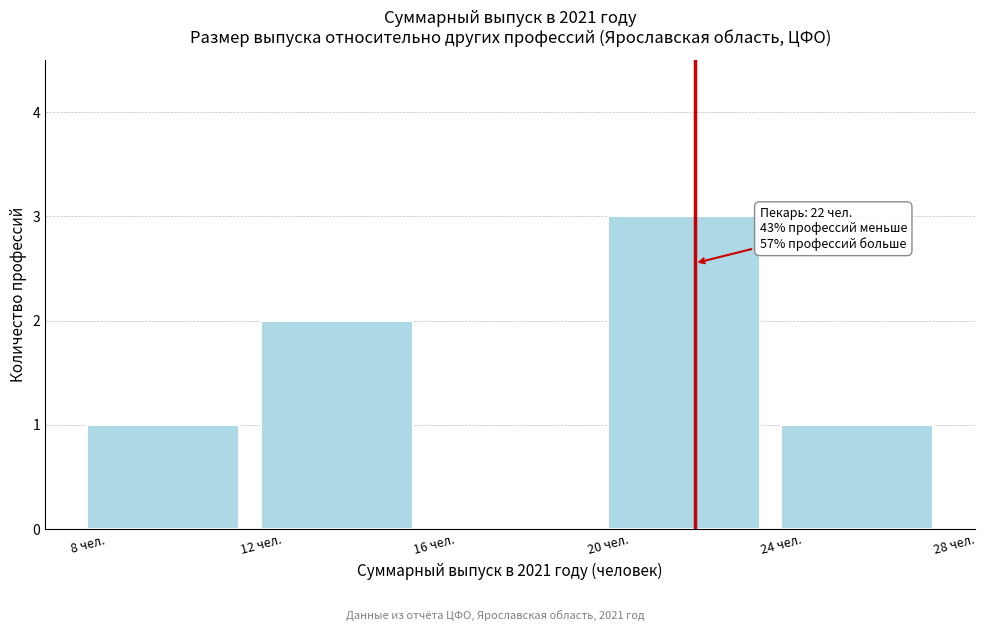

Reading left to right, extract all data points from this chart.

8 чел.=1	12 чел.=2	16 чел.=0	20 чел.=3	24 чел.=1